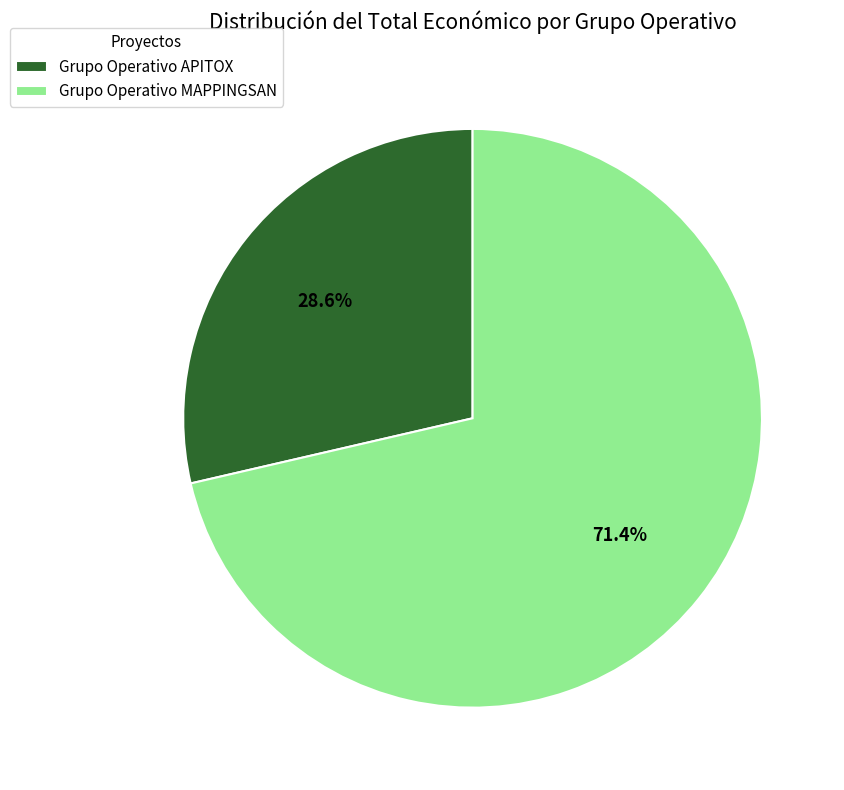

Which slice is the largest?

Grupo Operativo MAPPINGSAN